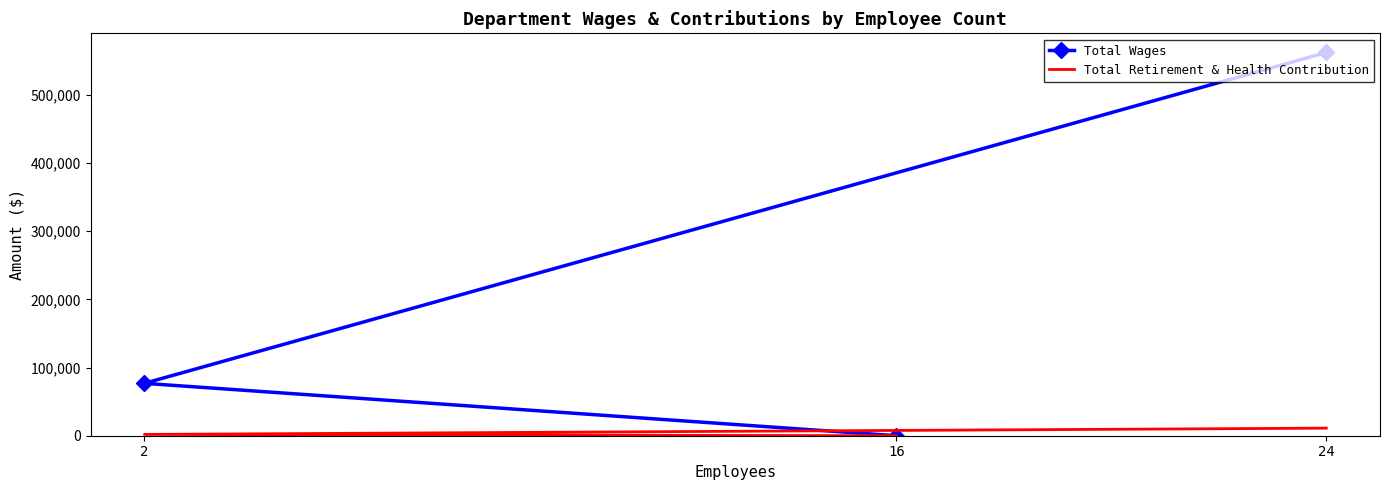

What is the difference between the Total Wages values at 24 and 2?

485533